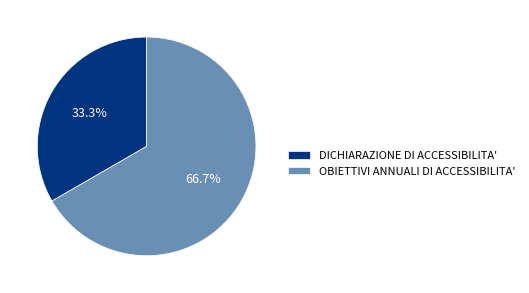

To the nearest percent, what is the difference between the largest and smallest slice percentages?

33%